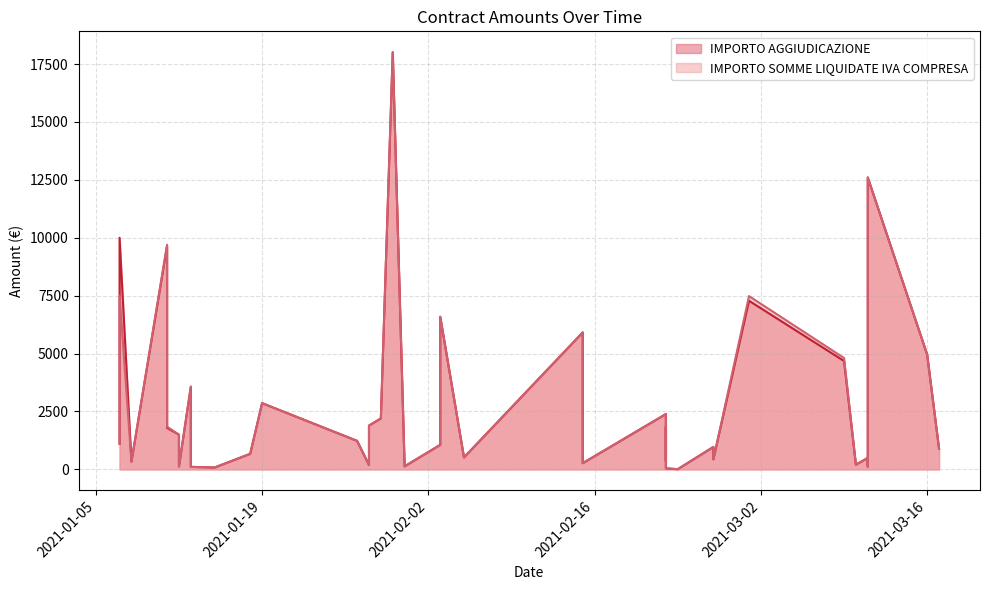

In IMPORTO AGGIUDICAZIONE, how many points are higher than both neighbors (excluding endpoints)?

14